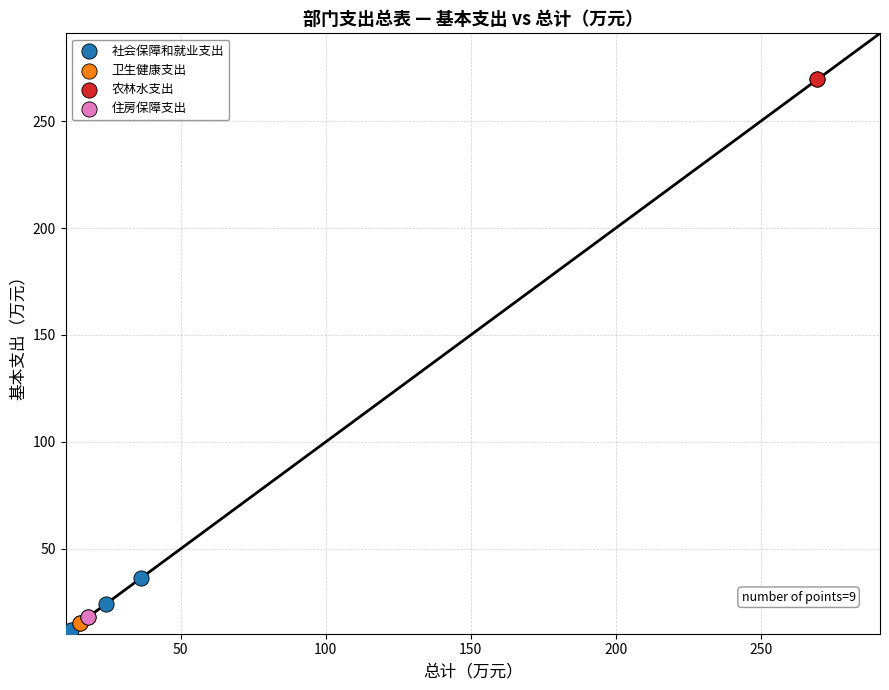

Which series reaches the maximum Y coordinate?

农林水支出